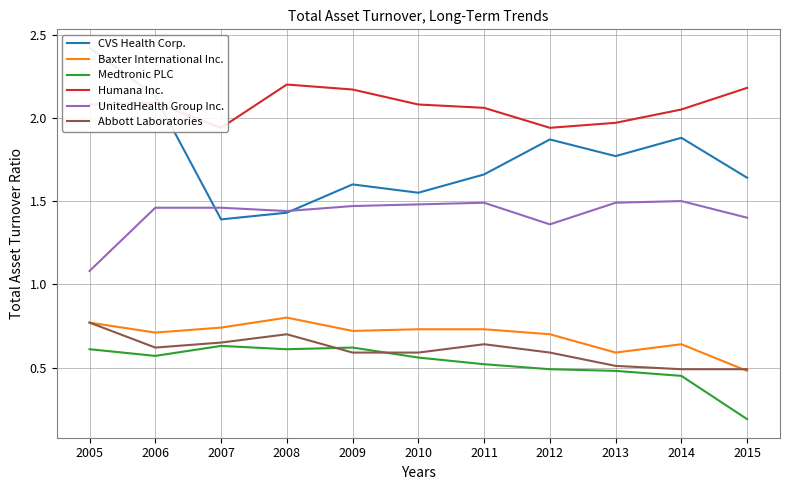

True or false: Medtronic PLC has more than 2 points higher than both neighbors.

False